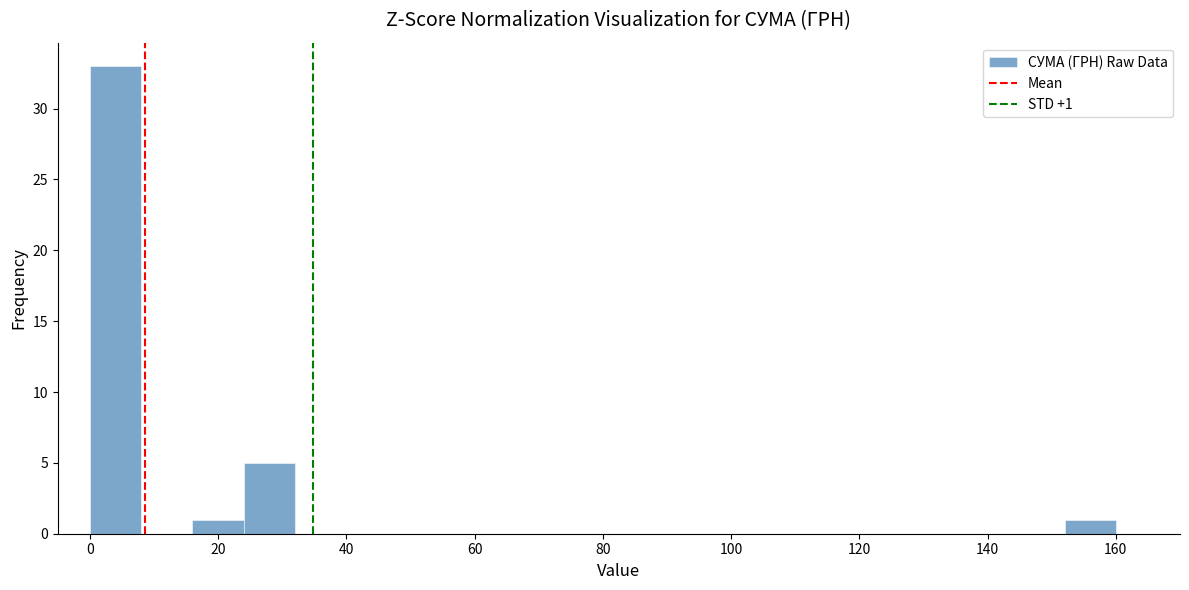

Over which range of the x-axis is the bar tallest?

0 to 8